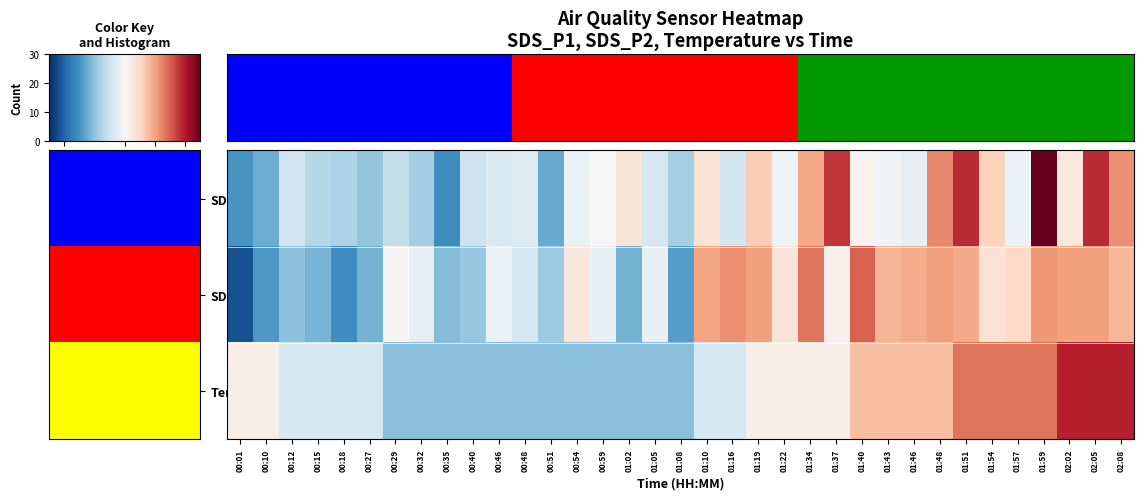

Rank the series by their maximum value, from lowest to highest.

SDS_P2, Temperature, SDS_P1